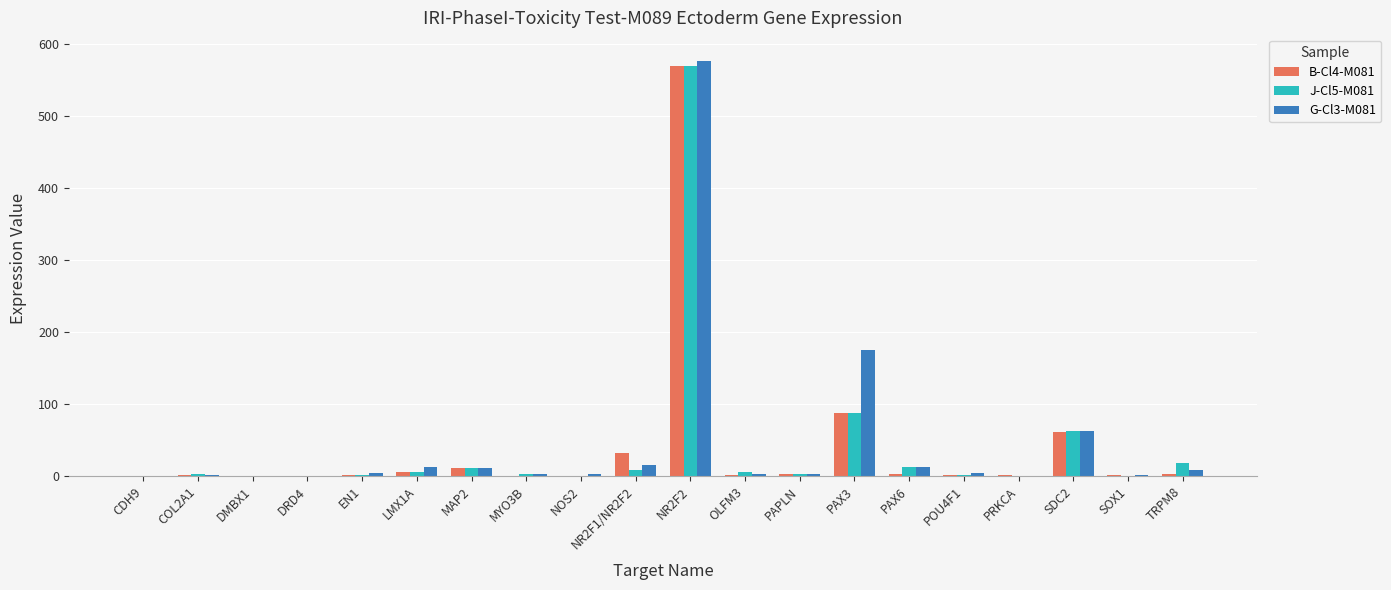

True or false: G-Cl3-M081 has a value of 3.5 at MYO3B.

True